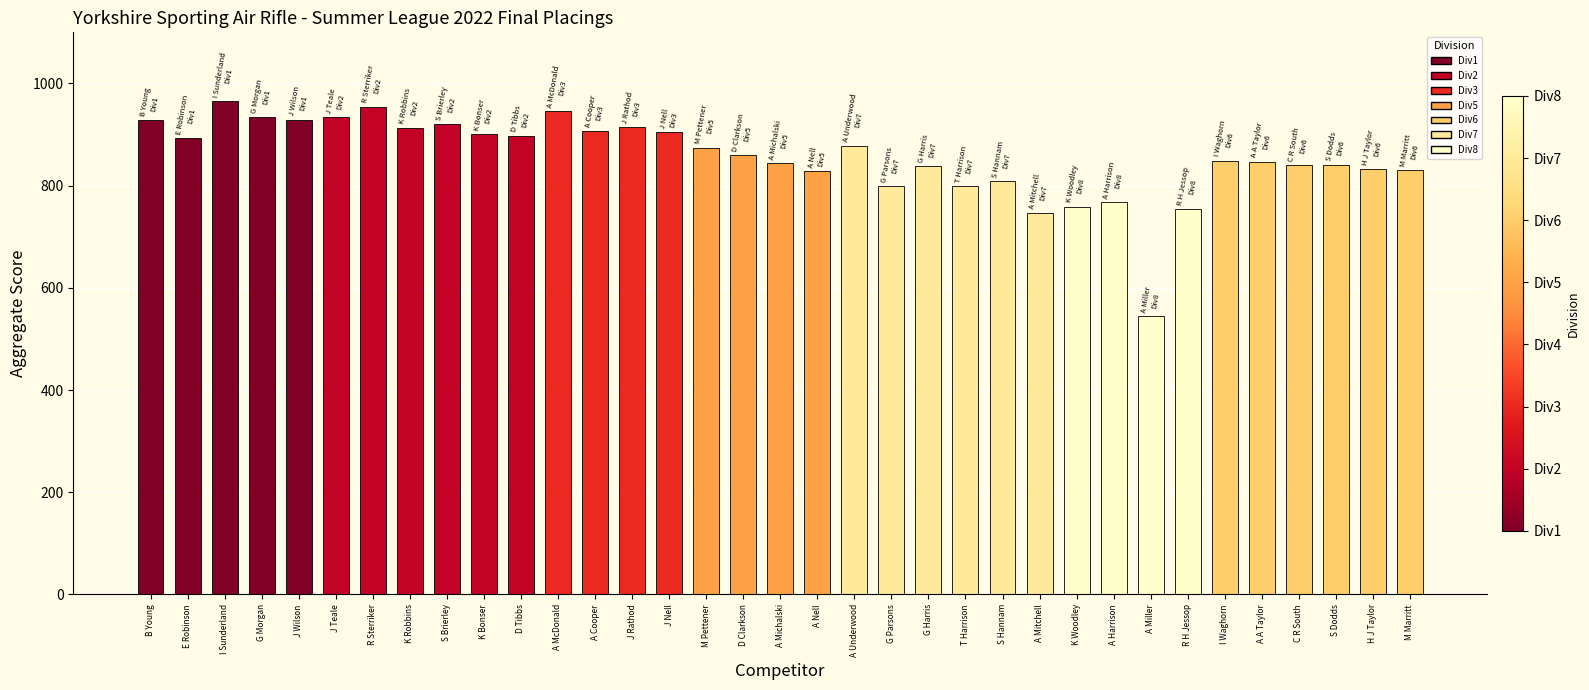

What value does the data have at A Cooper, to the nearest 5?

905